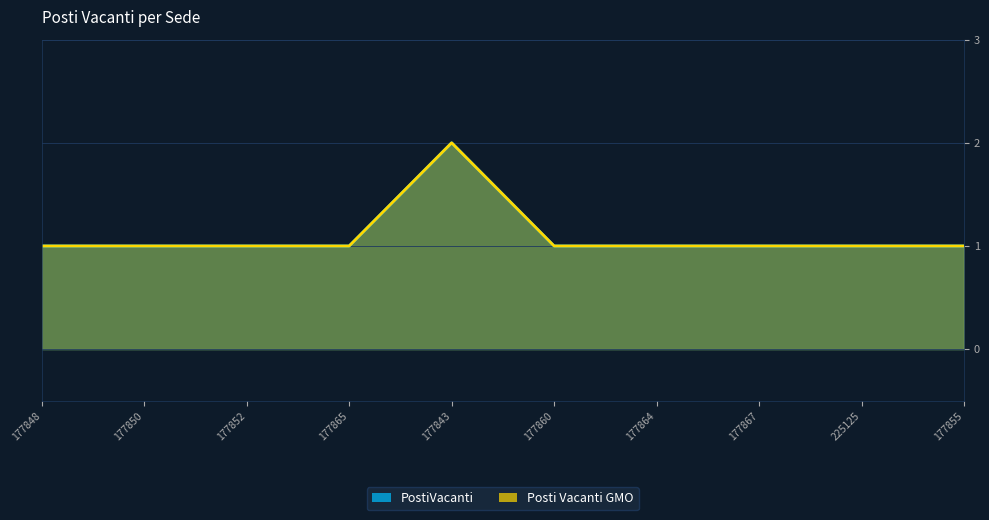

What is the total value across all series at 177867?

2